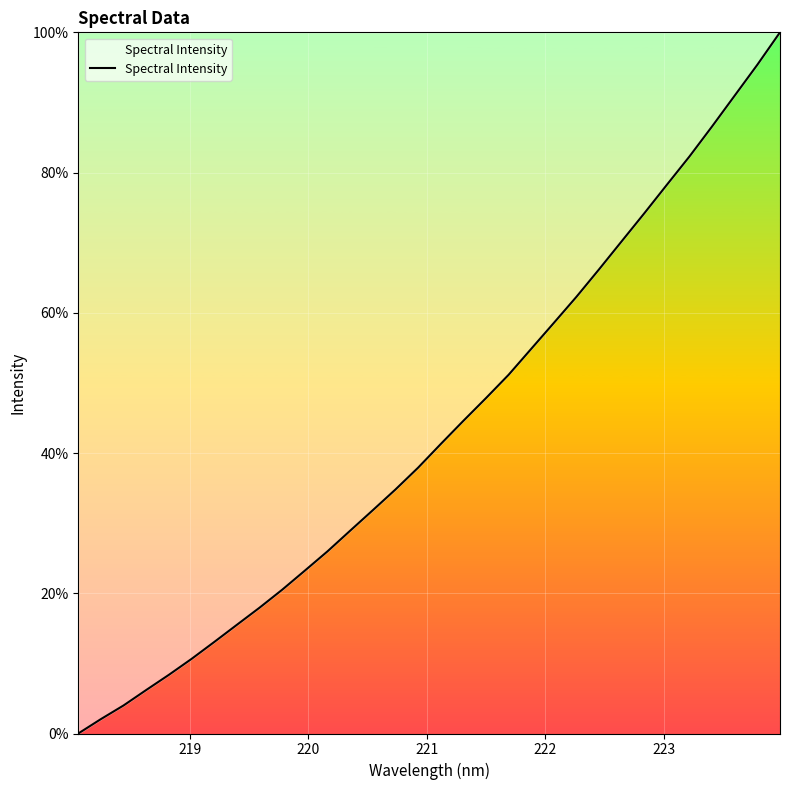

What is the maximum value shown in the chart?

100.0